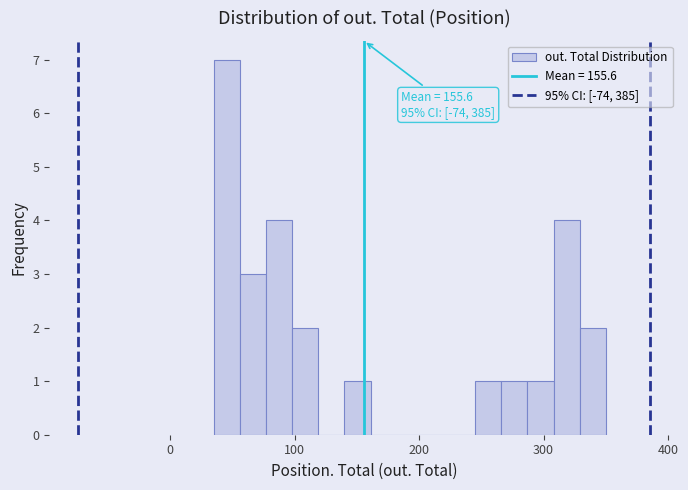

Read against the x-axis, roughly where is the centre of the tallest bar?

50